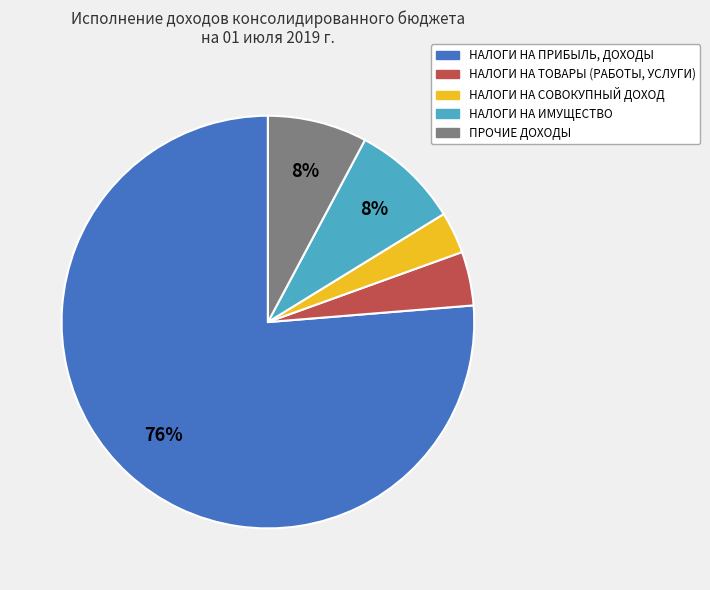

To the nearest percent, what is the difference between the НАЛОГИ НА ИМУЩЕСТВО and НАЛОГИ НА ТОВАРЫ (РАБОТЫ, УСЛУГИ) slice percentages?

4%